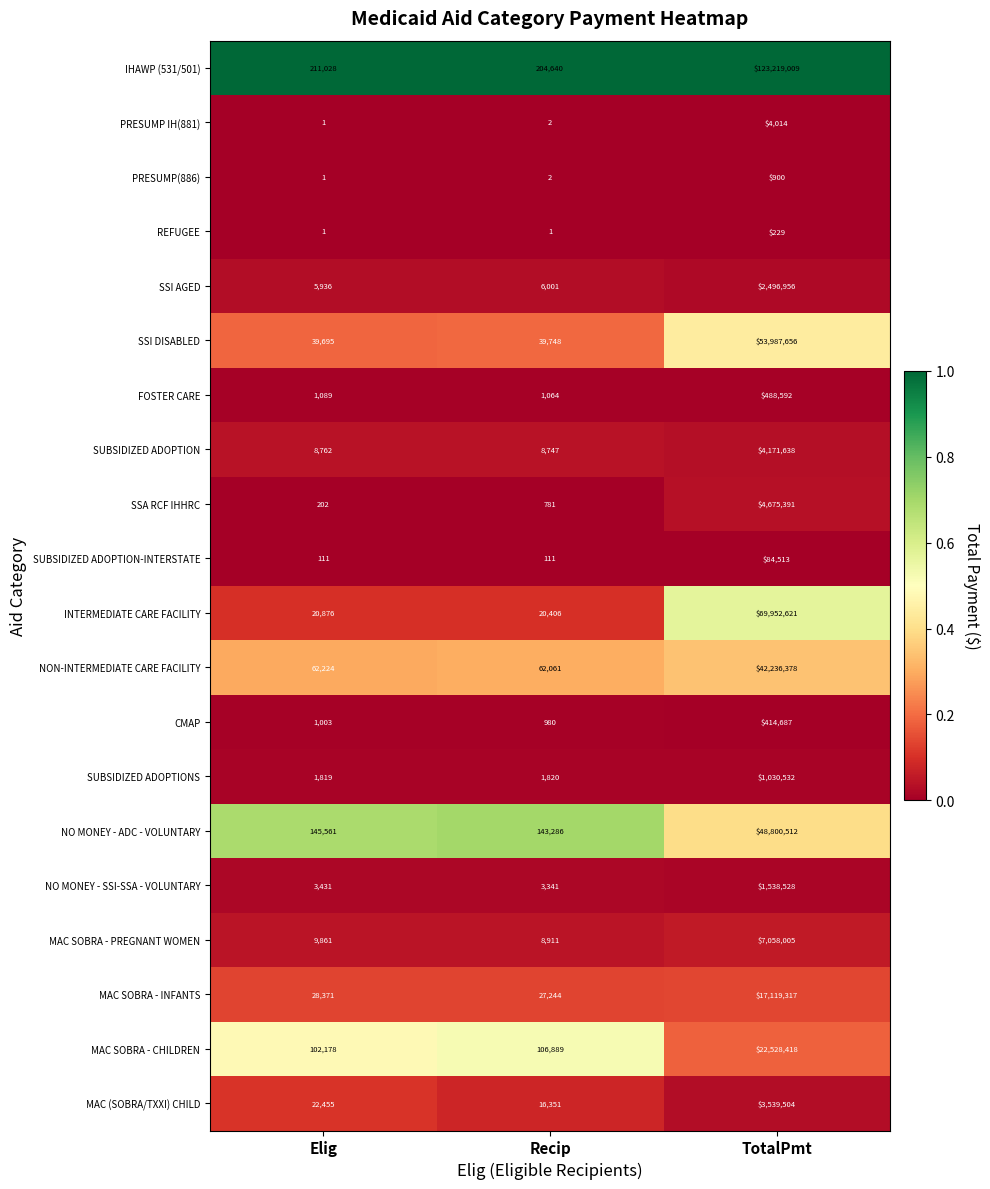

Which label corresponds to the largest value in the chart?

TotalPmt